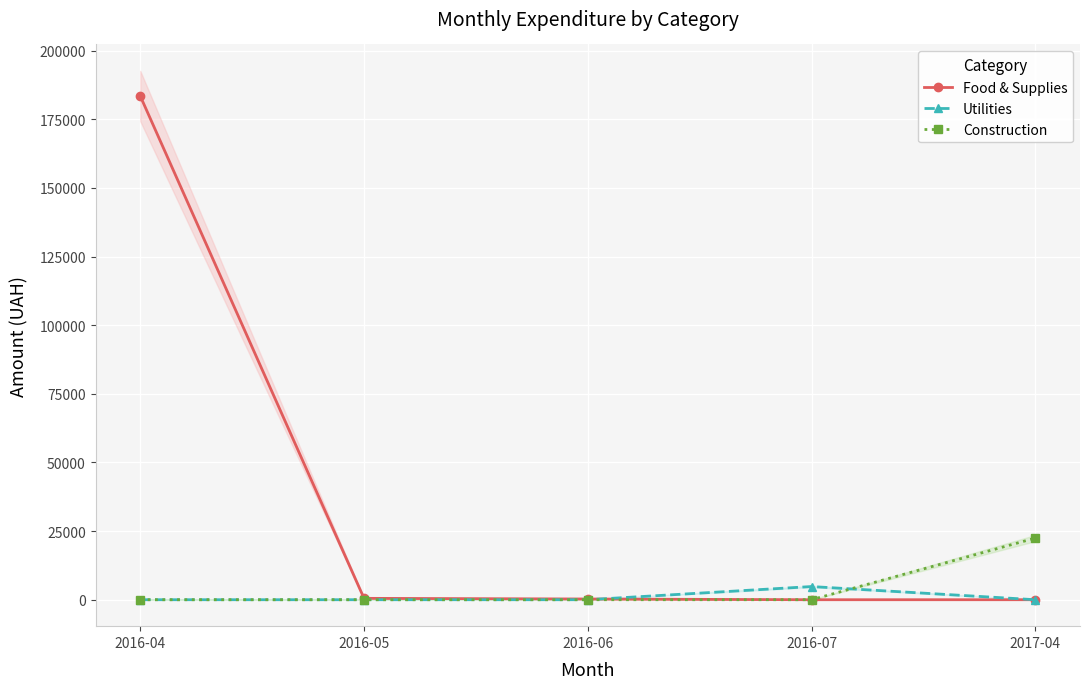

Which series has the largest total across all categories?

Food & Supplies